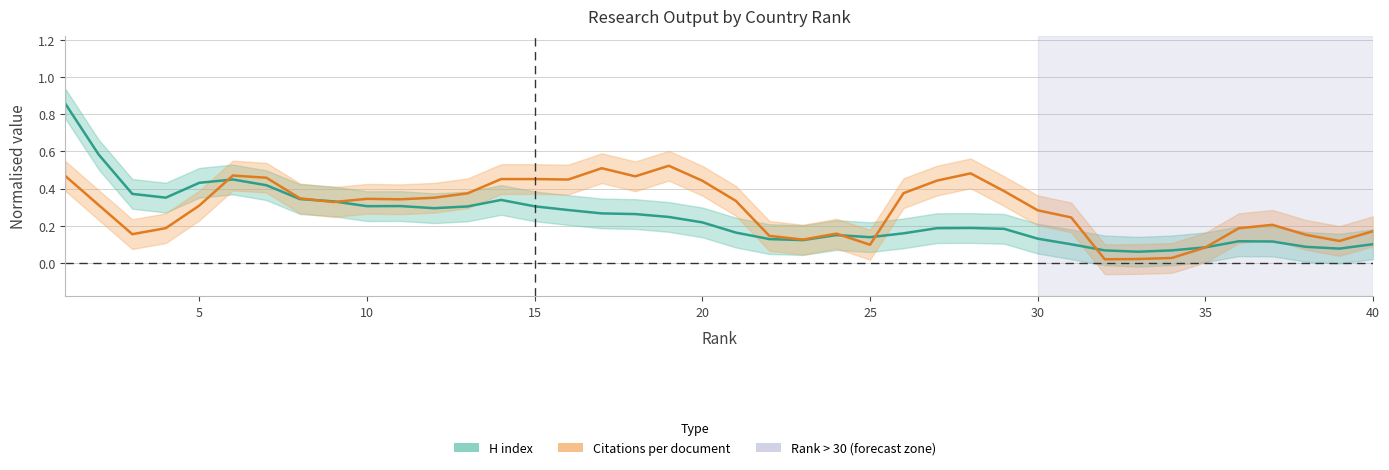

Which series has the widest spread of values?

H index